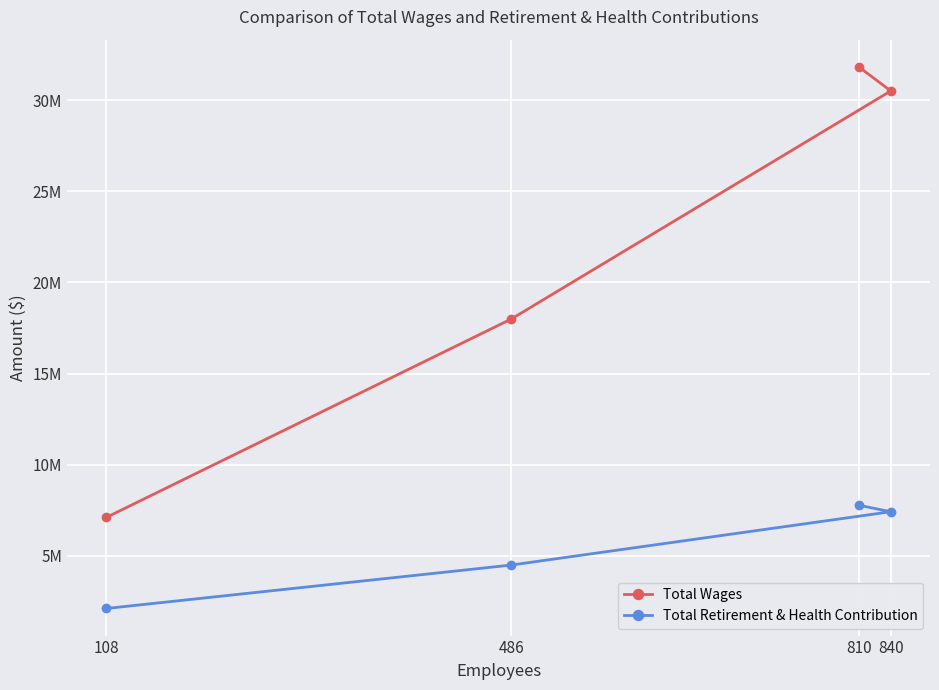

Rank the series by their maximum value, from lowest to highest.

Total Retirement & Health Contribution, Total Wages